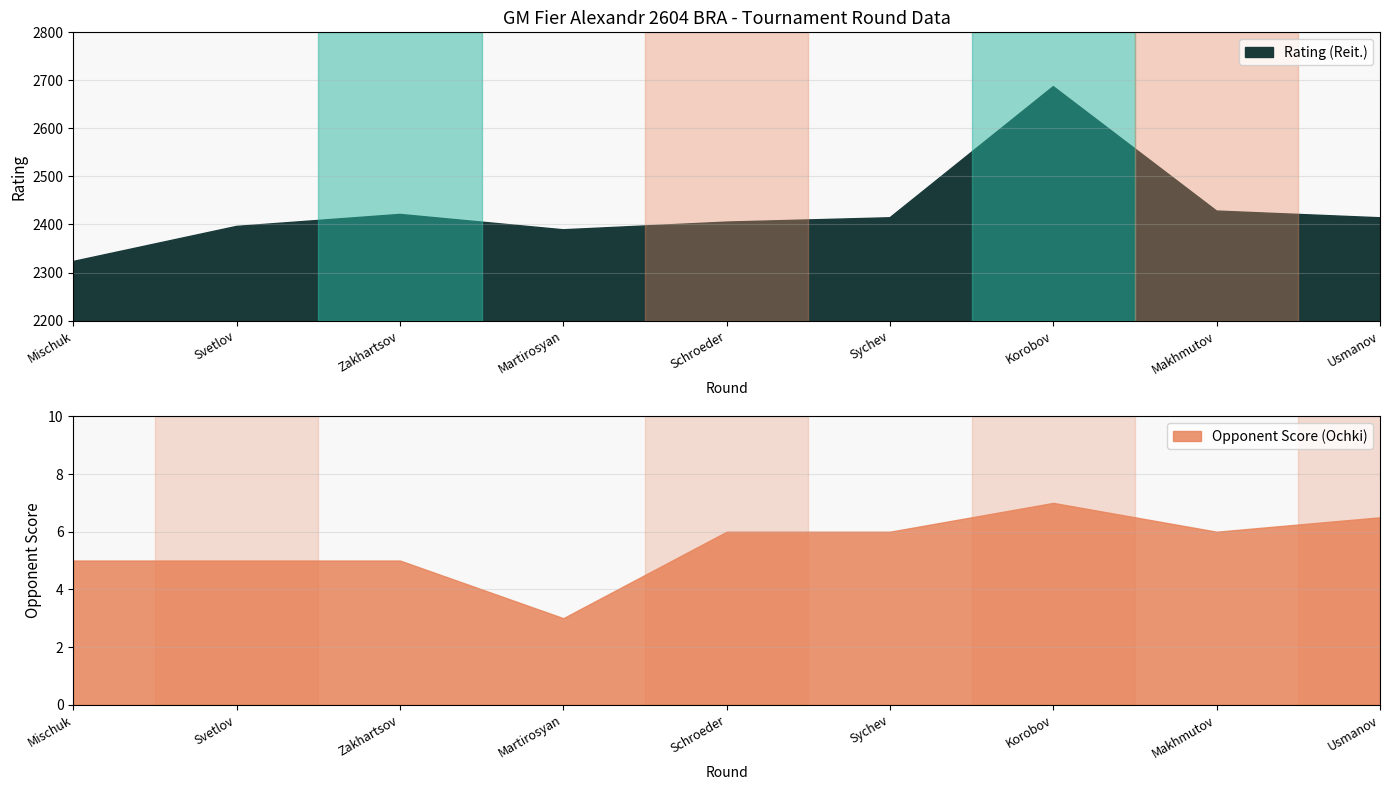

The value of Rating (Reit.) at Usmanov is 2414. True or false?

True